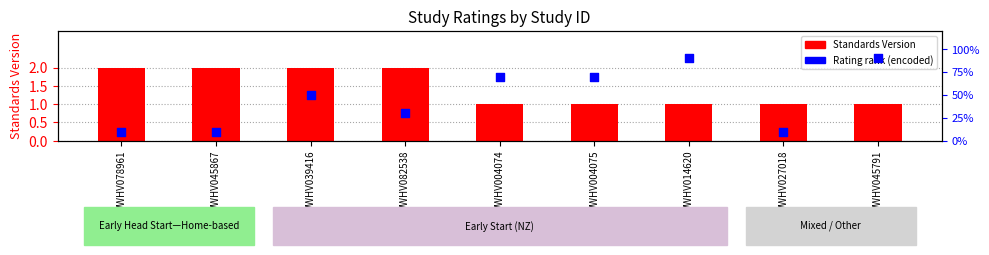

Which series contains the lowest Y value?

Standards Version